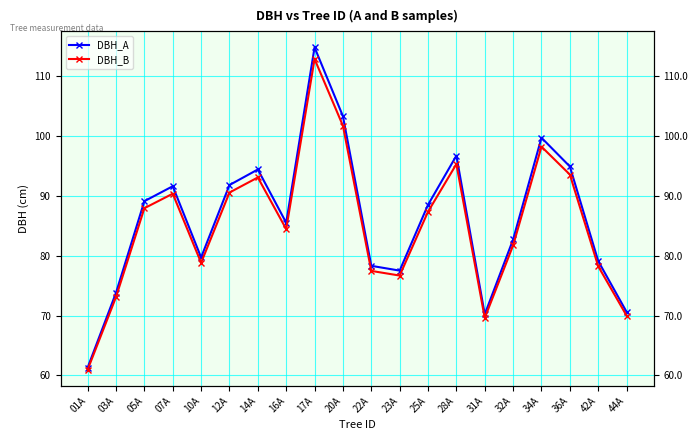

Is the value of DBH_A at 05A greater than the value of DBH_B at 01A?

Yes